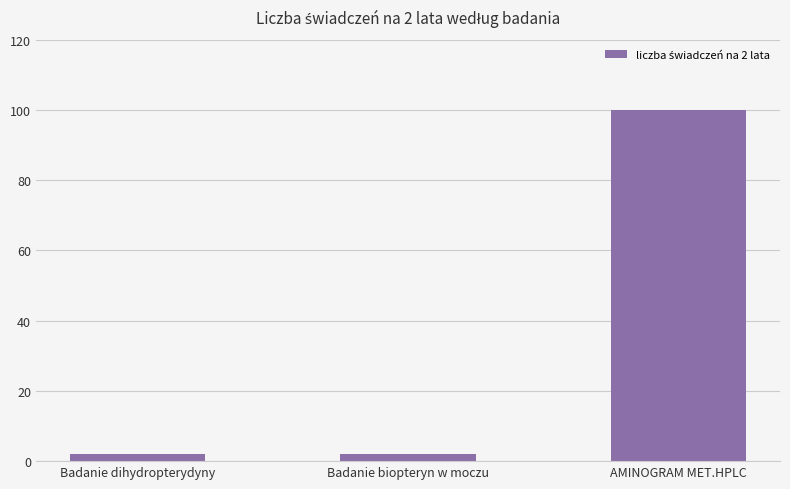

Reading left to right, transcribe all the data shown in this chart.

2	2	100